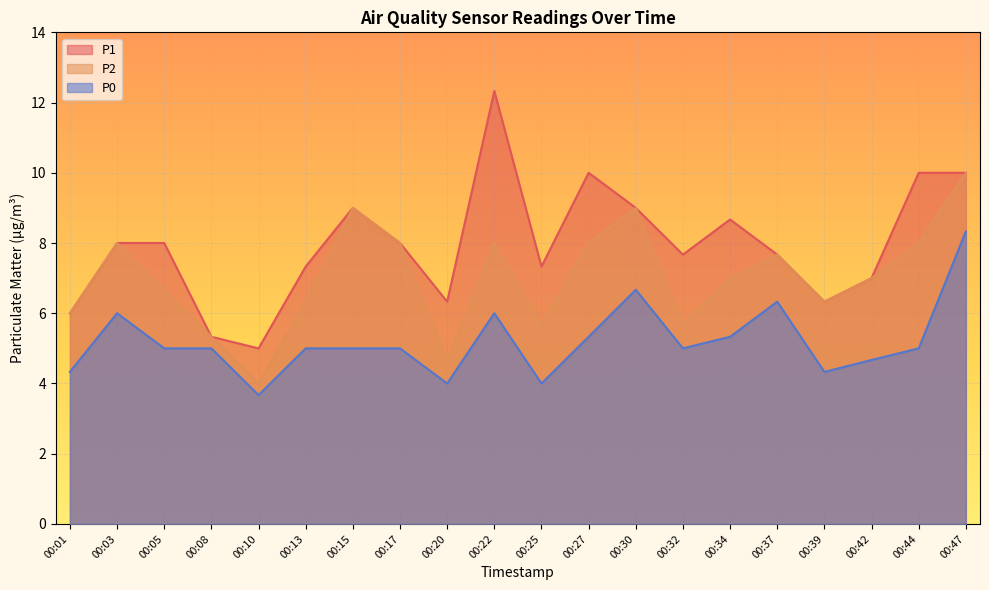

Is it true that P2 equals 10.7 at 00:01?

False